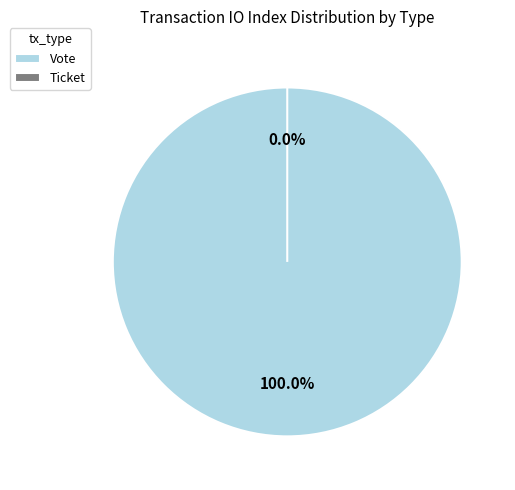

Which category has the smallest portion of the pie?

Ticket